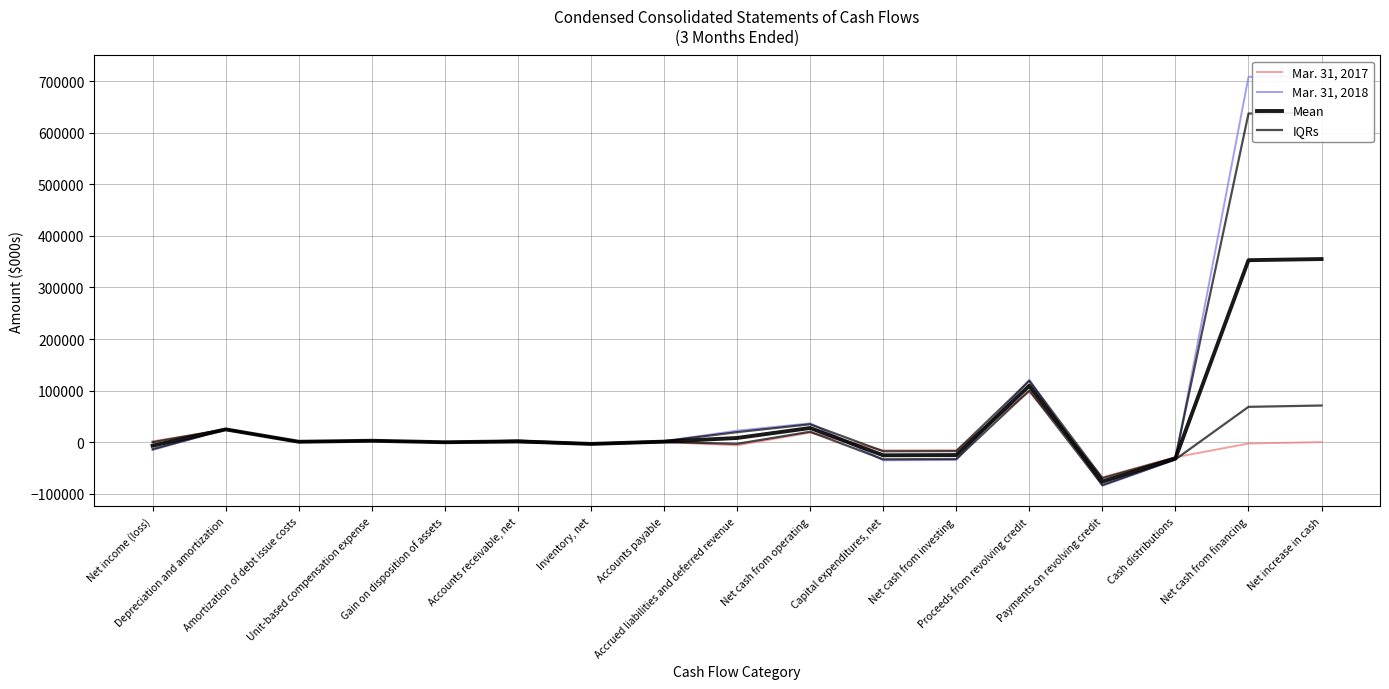

At which label does Mean first exceed 898?

Depreciation and amortization